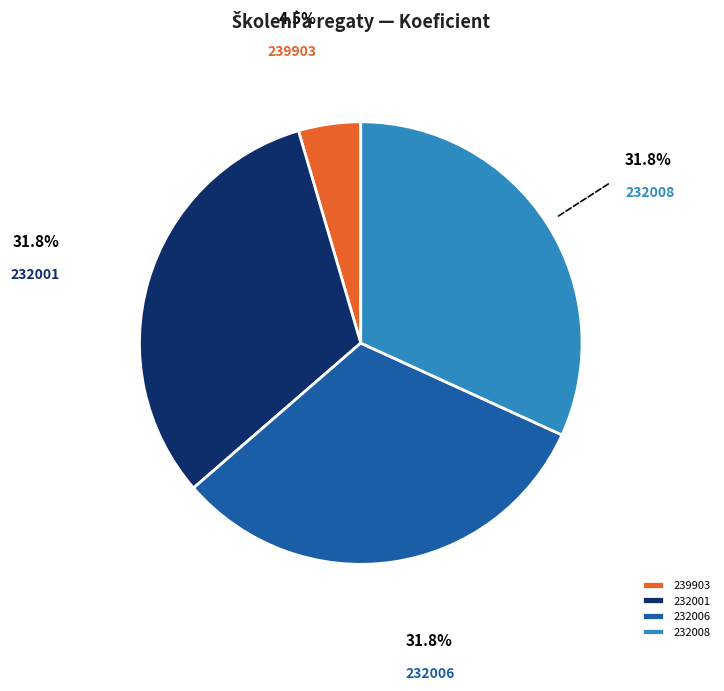

Is there a majority slice in this chart?

No